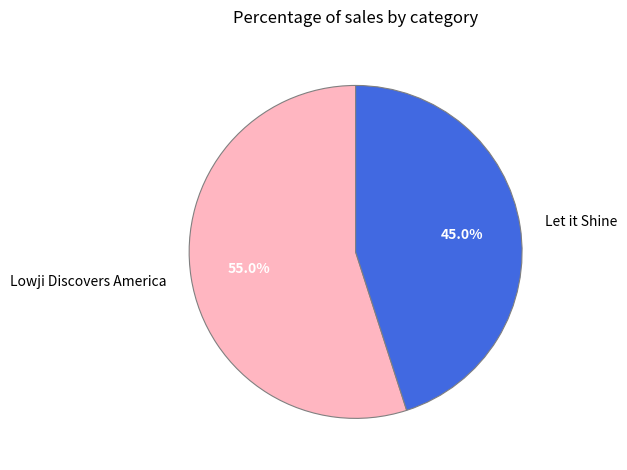

How many segments does this pie chart have?

2